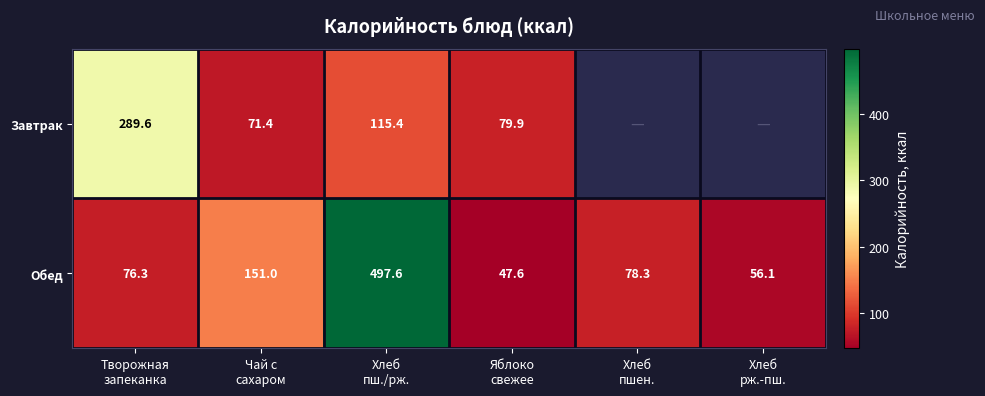

What is the sum of all Обед values?

906.9